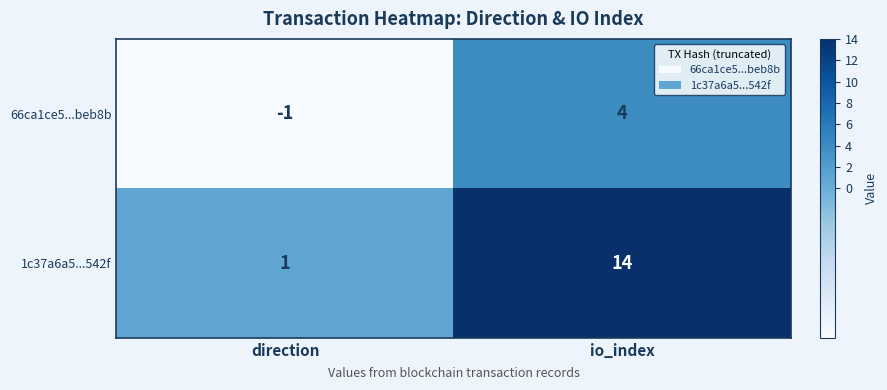

Reading right to left, extract all data points from this chart.

66ca1ce5...beb8b: 4	-1
1c37a6a5...542f: 14	1